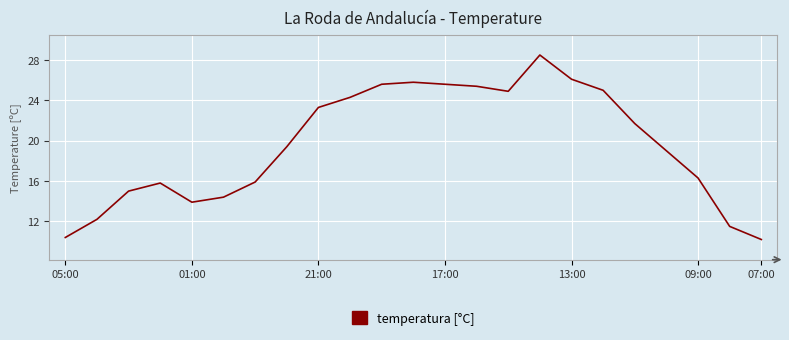

What is the smallest value displayed?

10.2